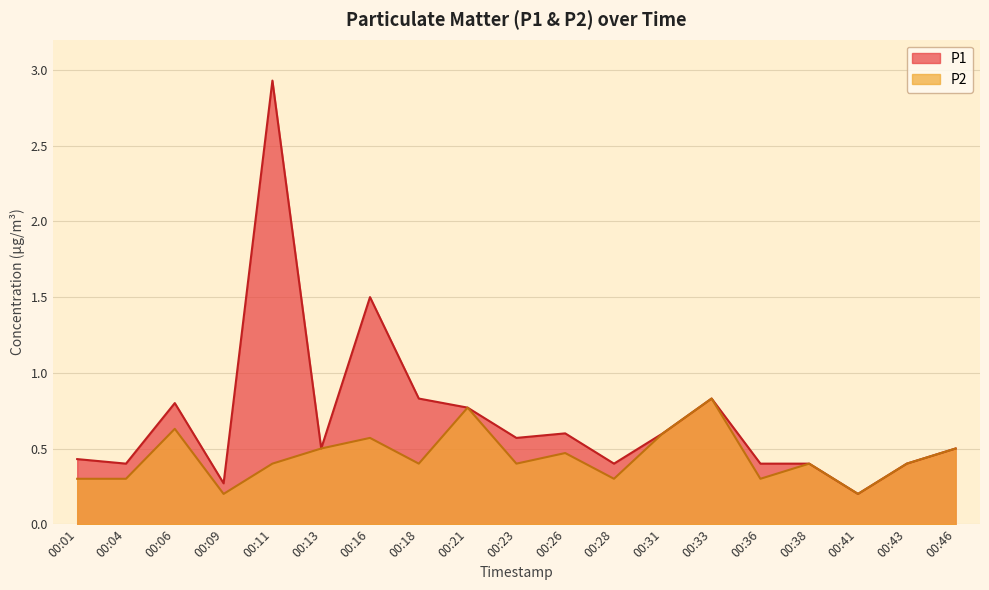

Where is the first local maximum for P2?

00:06